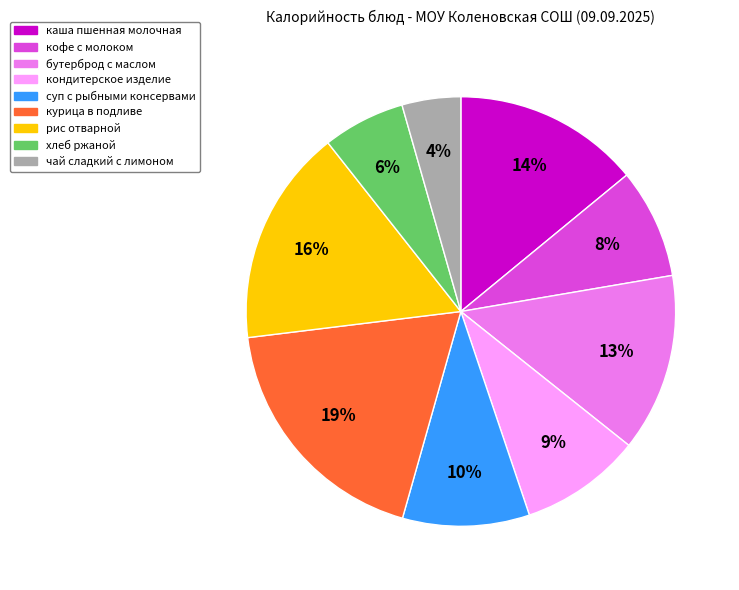

The бутерброд с маслом slice represents 13% of the pie. True or false?

True